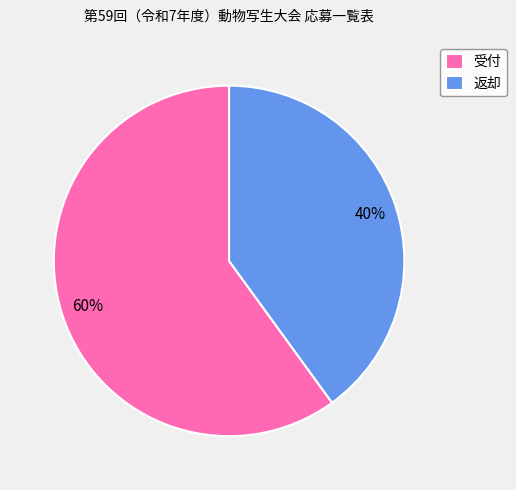

What is the largest slice in the pie chart?

受付